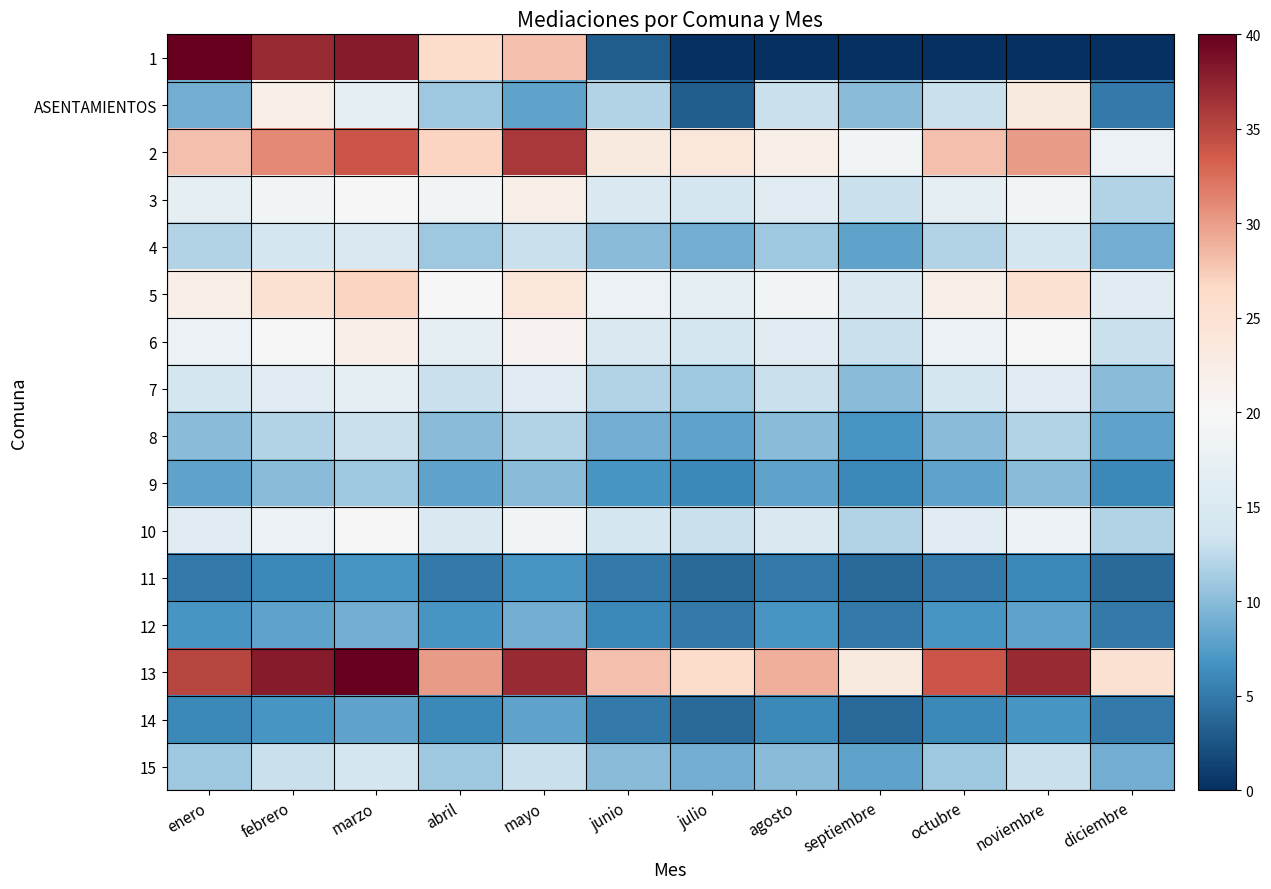

Rank the series at julio from lowest to highest value.

1, ASENTAMIENTOS, 11, 14, 12, 9, 8, 4, 15, 7, 10, 3, 6, 5, 2, 13